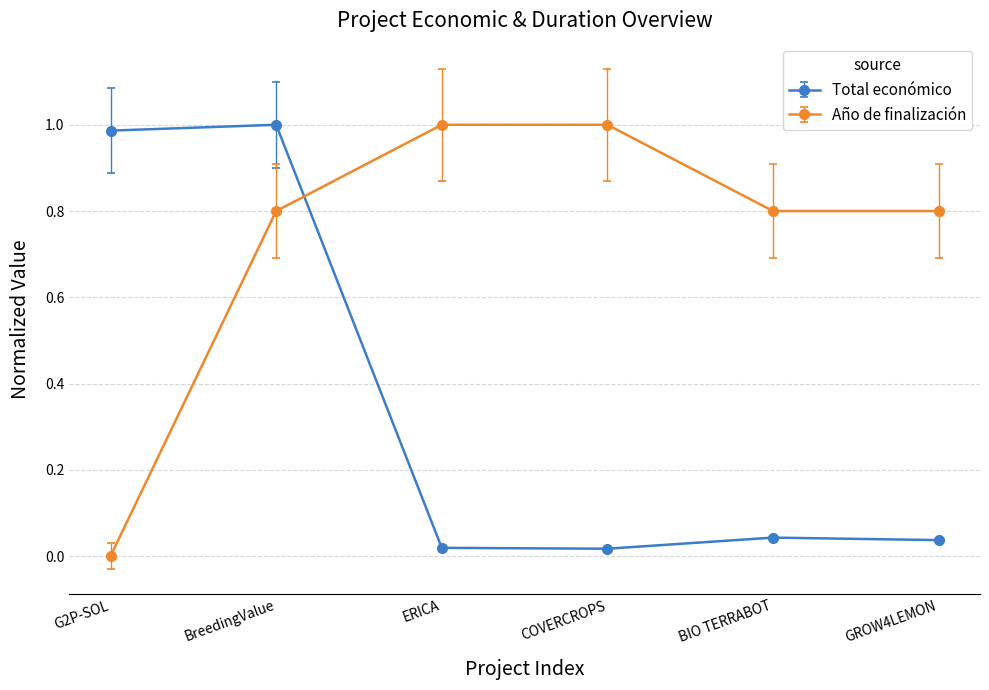

Which category has the highest value in the Total económico series?

BreedingValue